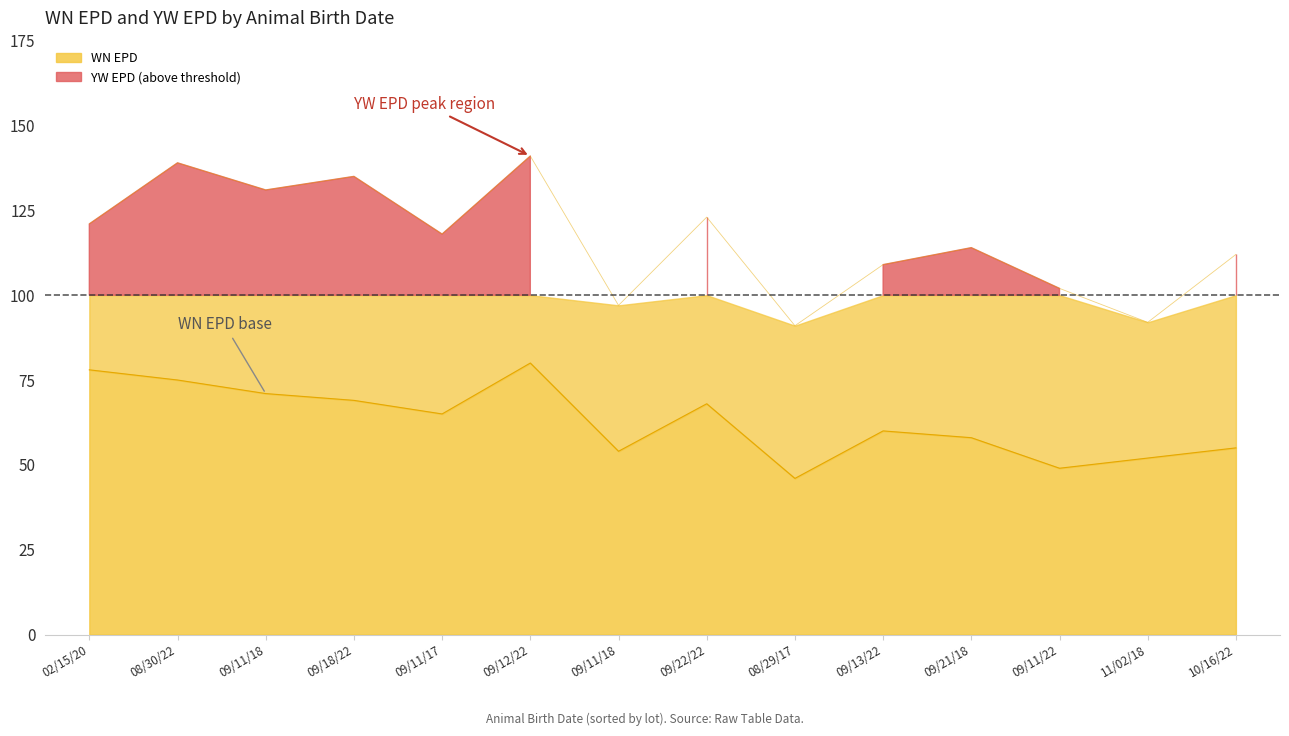

The WN EPD series shows 75 at 08/30/22. True or false?

True